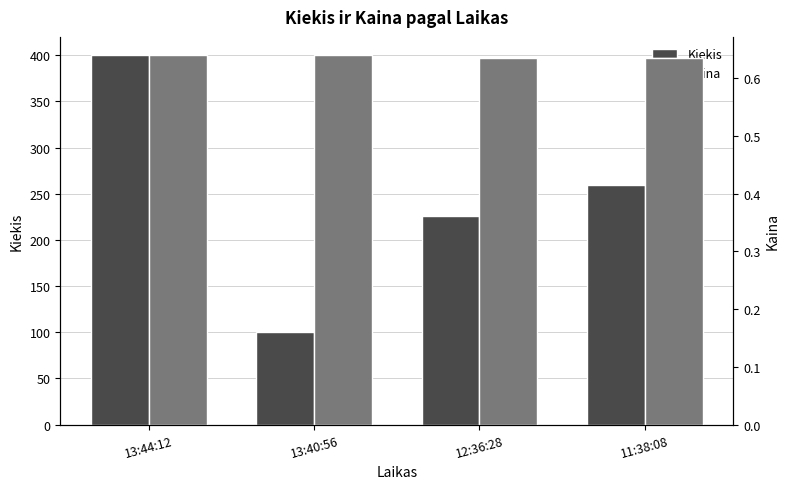

Which has a higher value, 11:38:08 or 12:36:28?

11:38:08